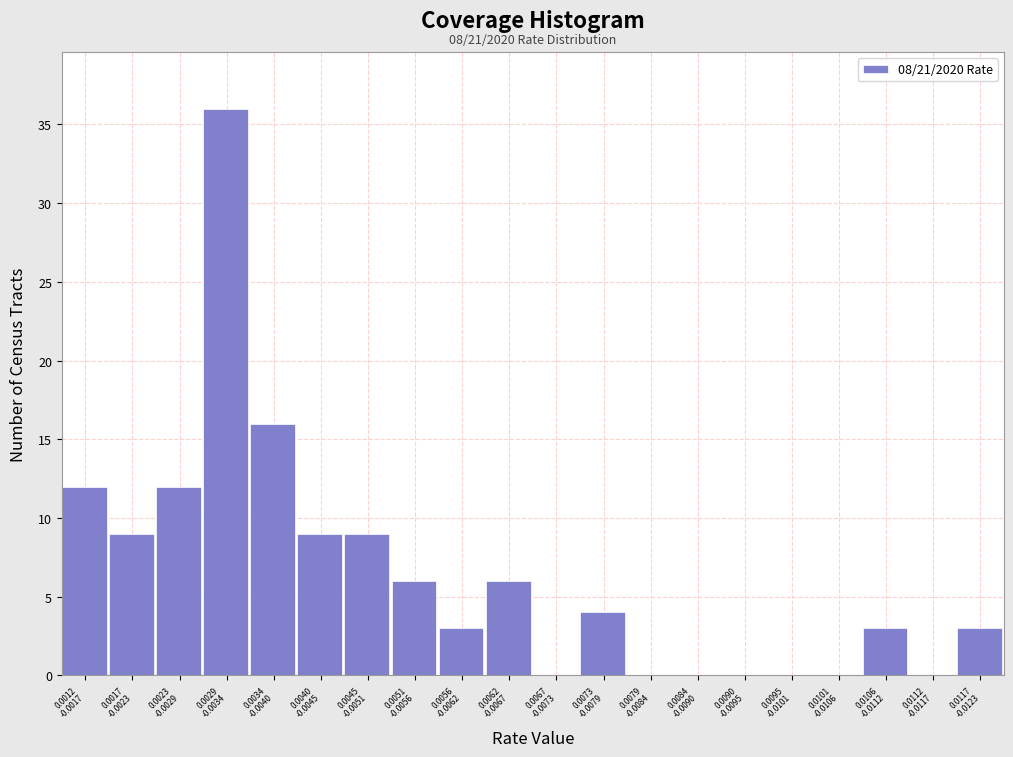

How many data points does each series have?

20